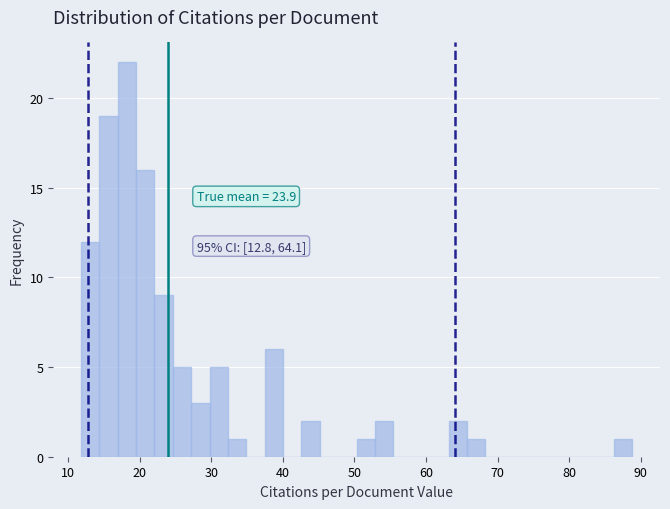

Around what value on the x-axis is the tallest bar? Give the approximate position of its centre, as read against the axis.

18